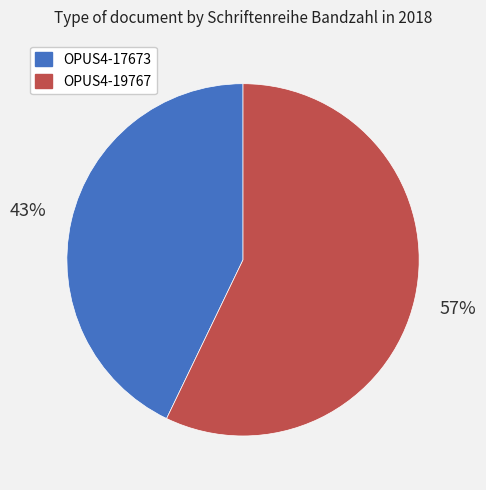

Approximately how many times larger is the value at OPUS4-19767 compared to OPUS4-17673?

1.3